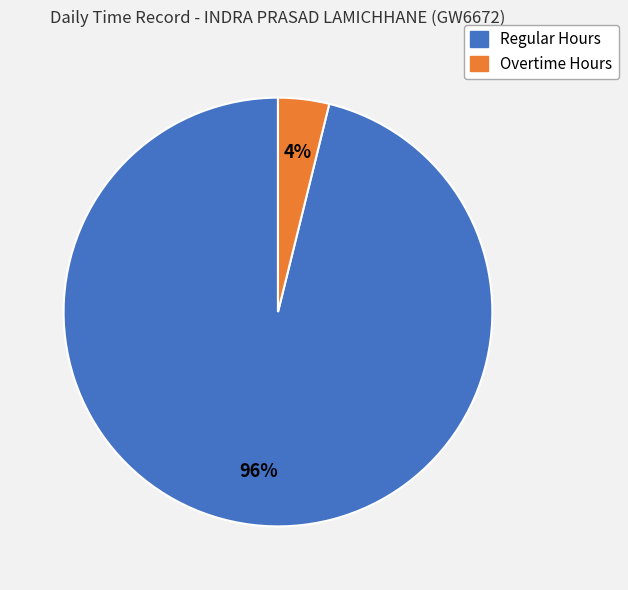

Which category has the biggest portion of the pie?

Regular Hours